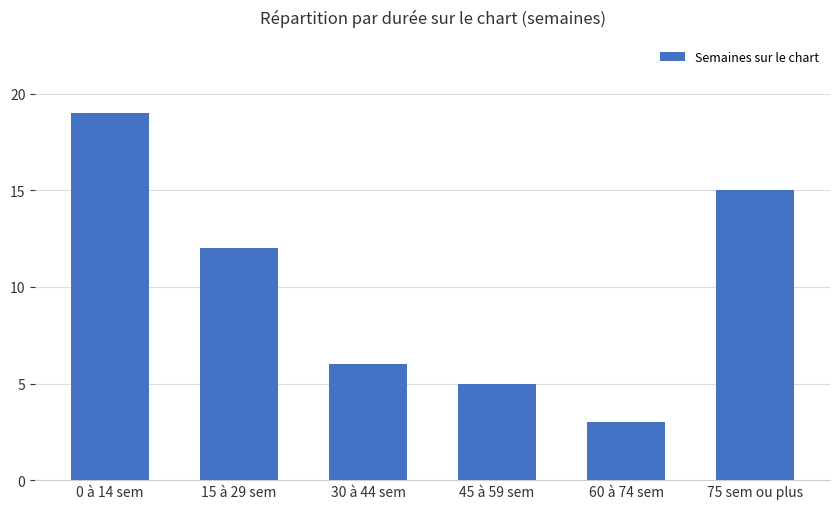

The value at 15 à 29 sem is 12. True or false?

True